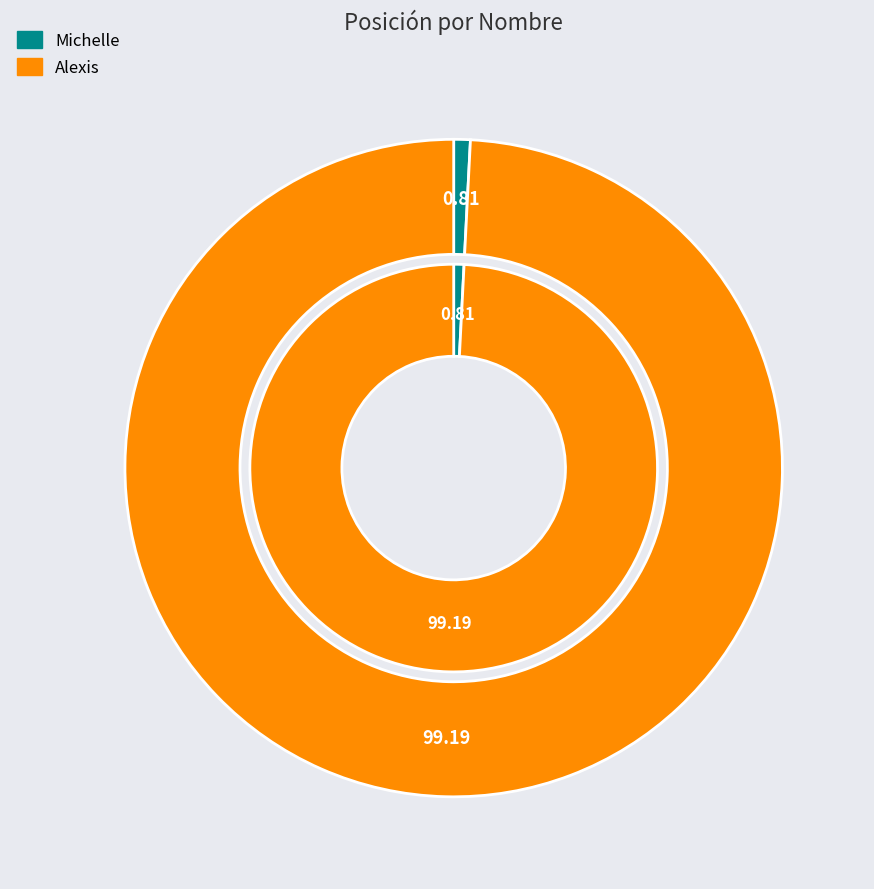

Rank the categories by value from lowest to highest.

Michelle, Alexis